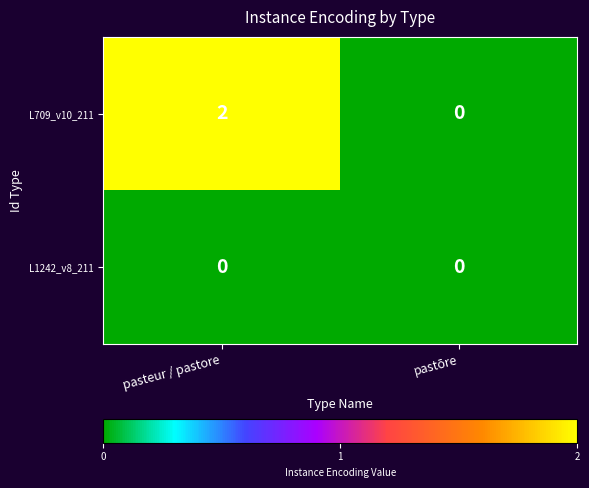

Which series has the largest total across all categories?

L709_v10_211